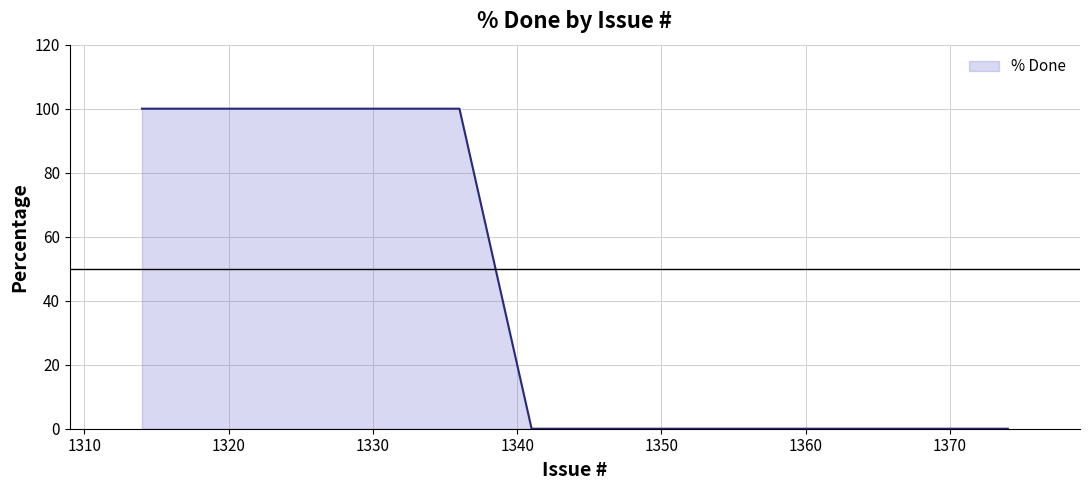

What is the greatest value displayed?

100